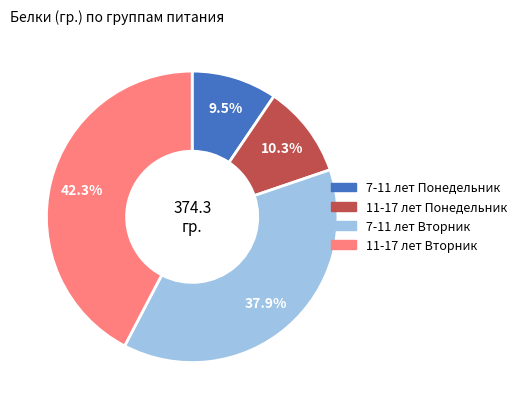

Rank the categories by value from highest to lowest.

11-17 лет Вторник, 7-11 лет Вторник, 11-17 лет Понедельник, 7-11 лет Понедельник